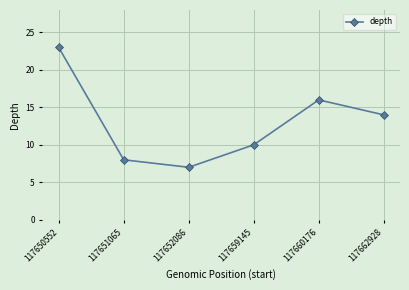

List the labels in order of value, largest first.

117650552, 117660176, 117662928, 117659145, 117651065, 117652086